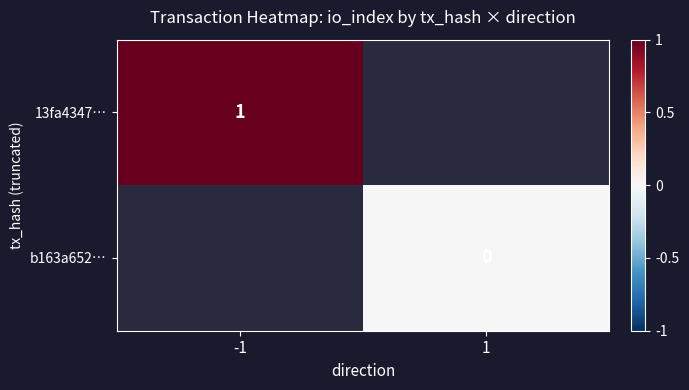

Is the value of 13fa4347… at -1 greater than the value of b163a652… at 1?

Yes